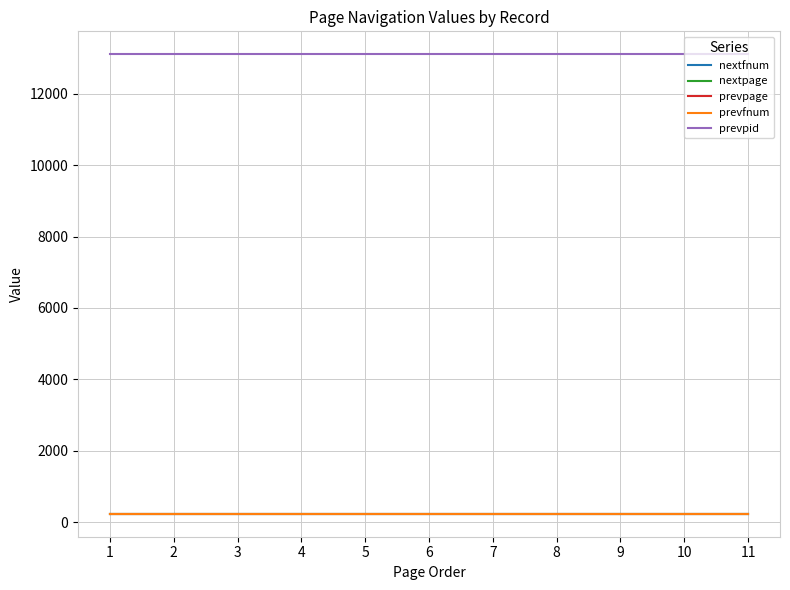

Does the chart have visible grid lines?

Yes